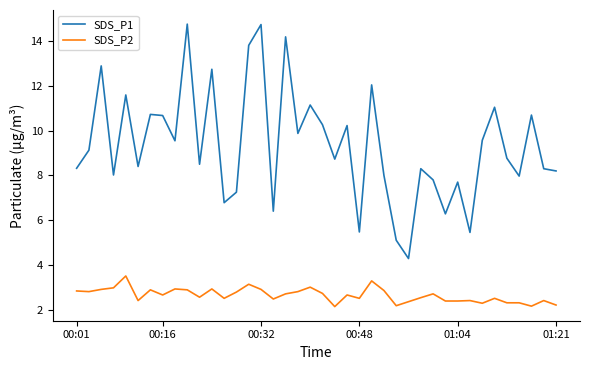

True or false: SDS_P2 and SDS_P1 cross at least once.

False